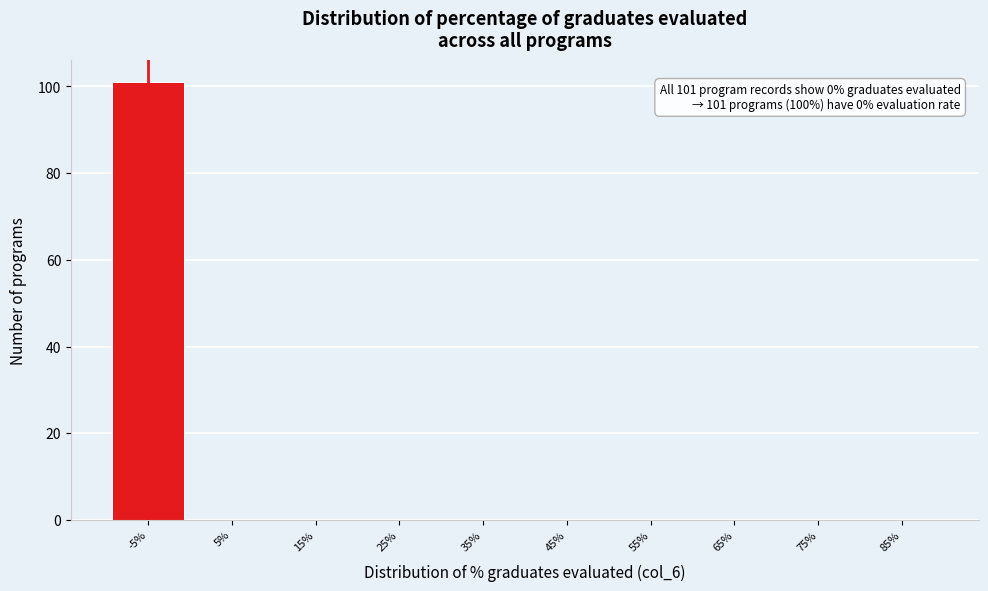

Reading left to right, transcribe all the data shown in this chart.

-5%=101	5%=0	15%=0	25%=0	35%=0	45%=0	55%=0	65%=0	75%=0	85%=0